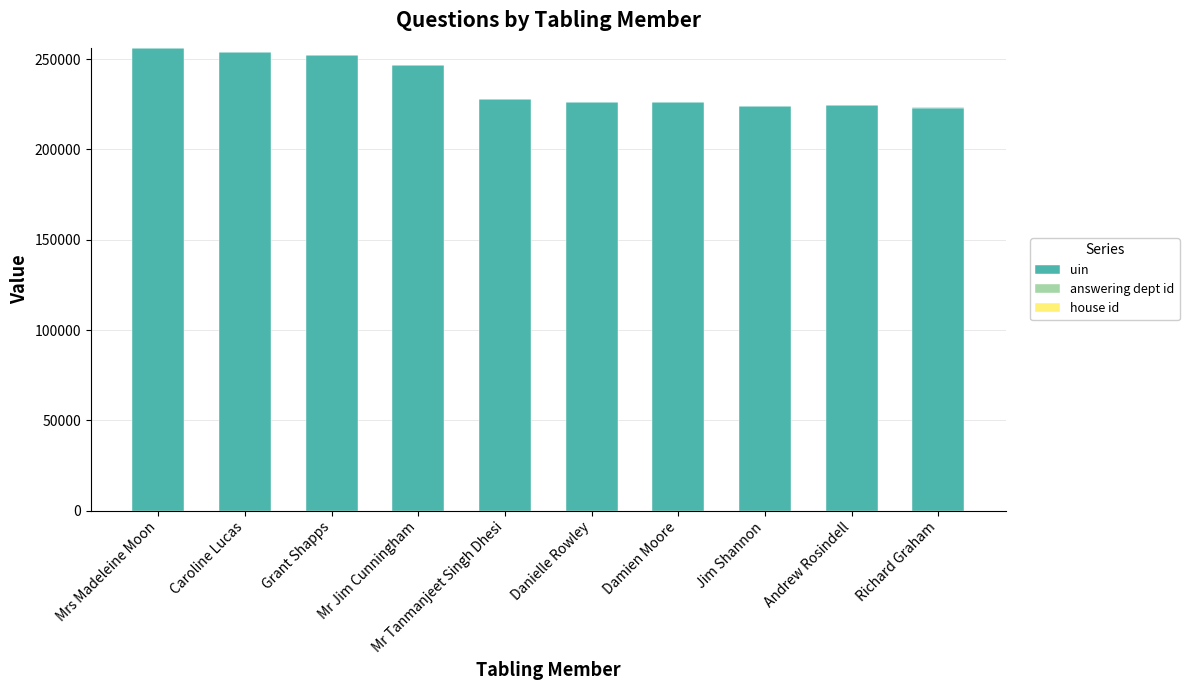

The value of uin at Grant Shapps is 385457. True or false?

False